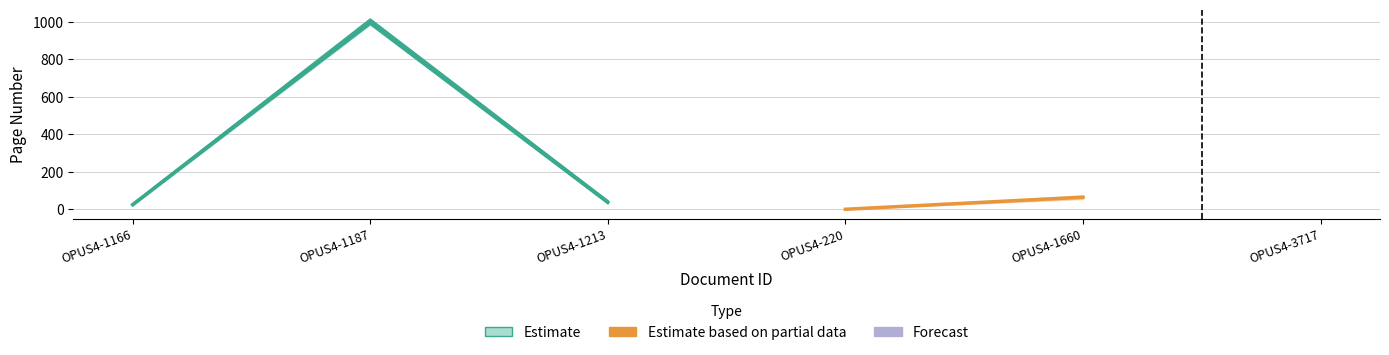

How many lines are shown in the chart?

2